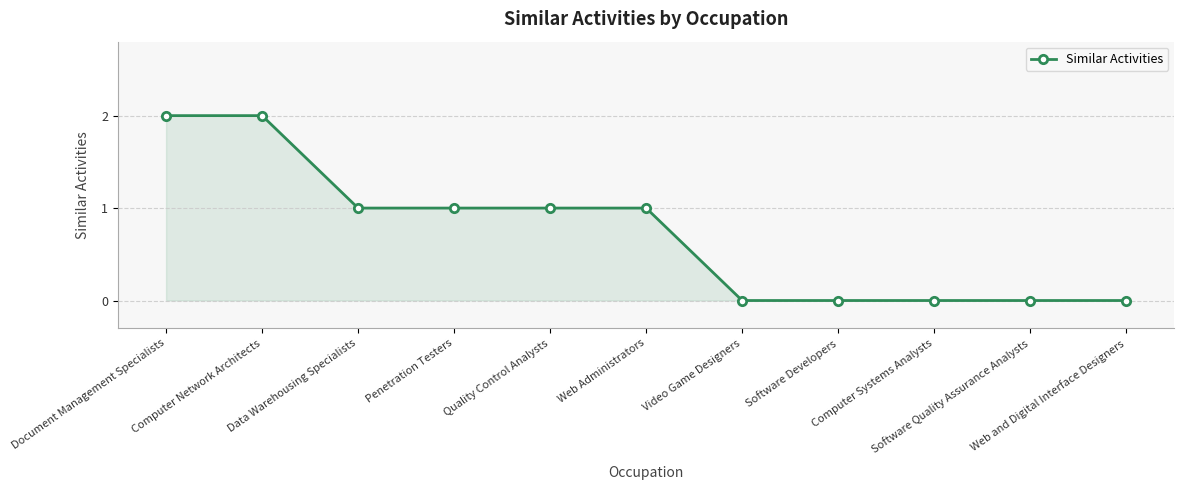

How many data points are less than 1?

5